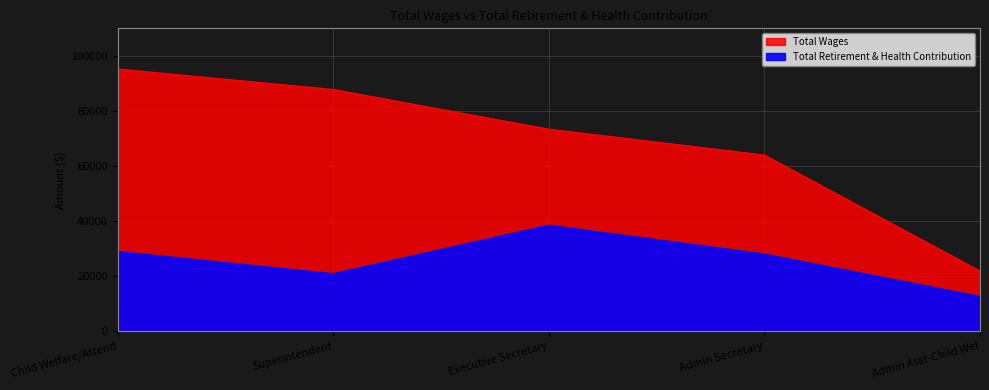

True or false: Total Retirement & Health Contribution and Total Wages cross at least once.

False